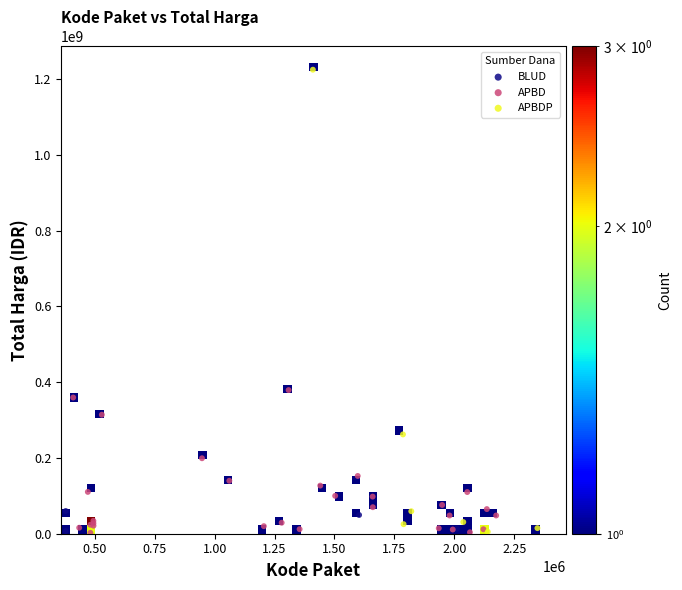

Which series contains the highest Y value?

APBDP